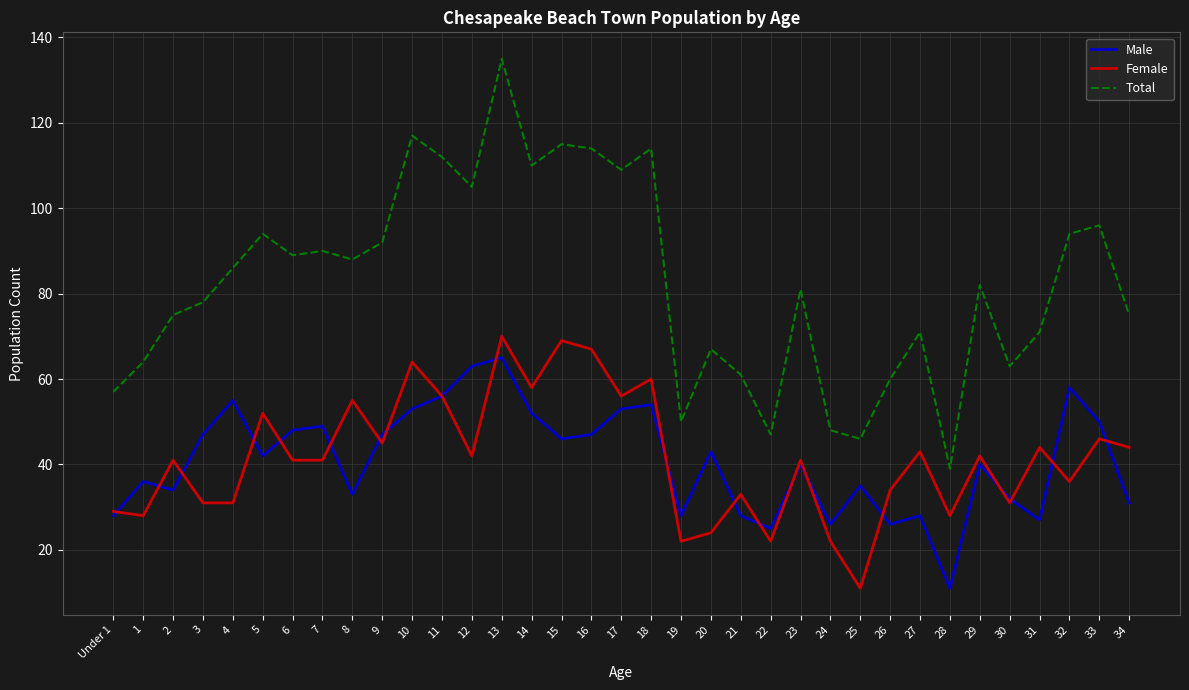

At which category is the sum across all series the highest?

13